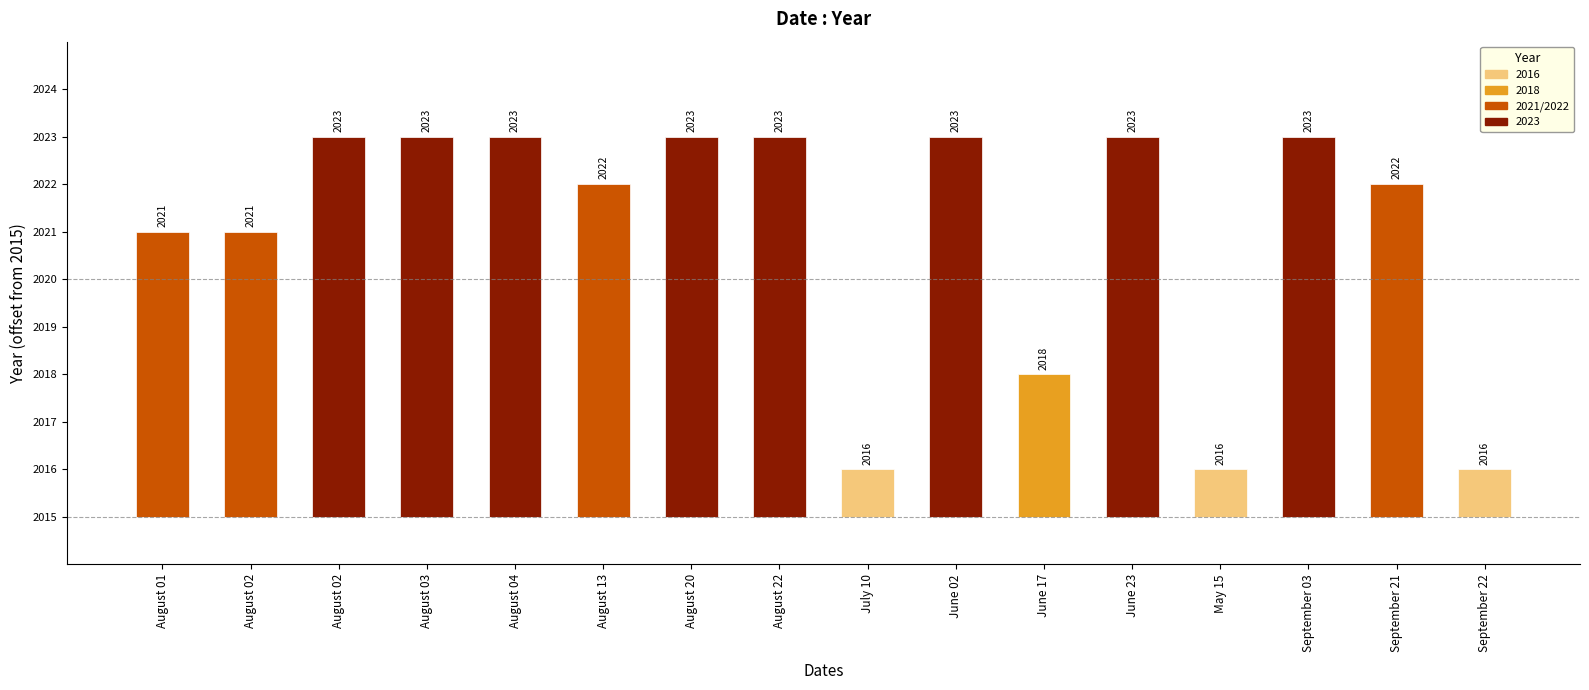

Does the chart contain any negative values?

No